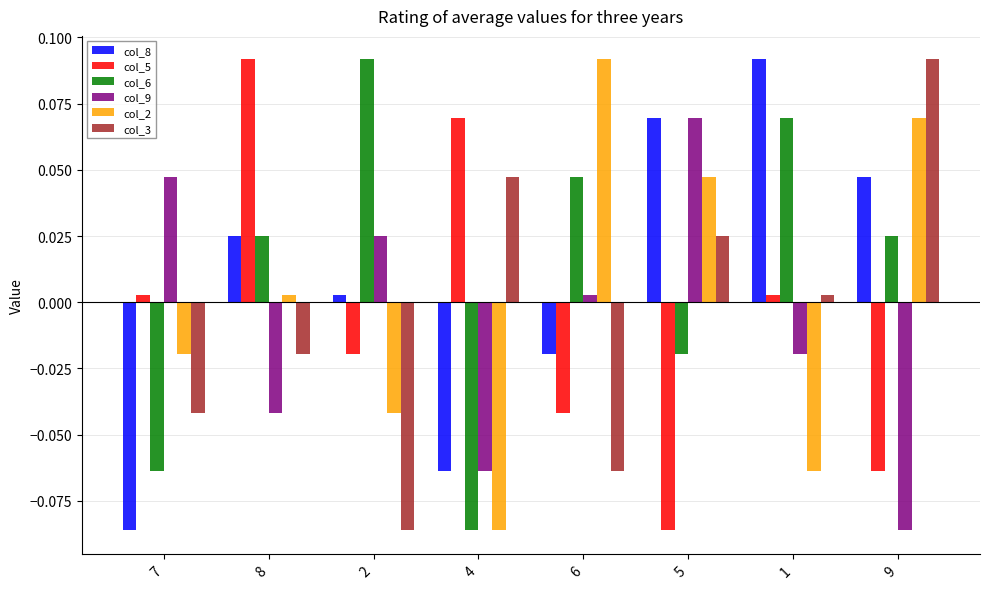

At which label does col_5 reach its peak?

8